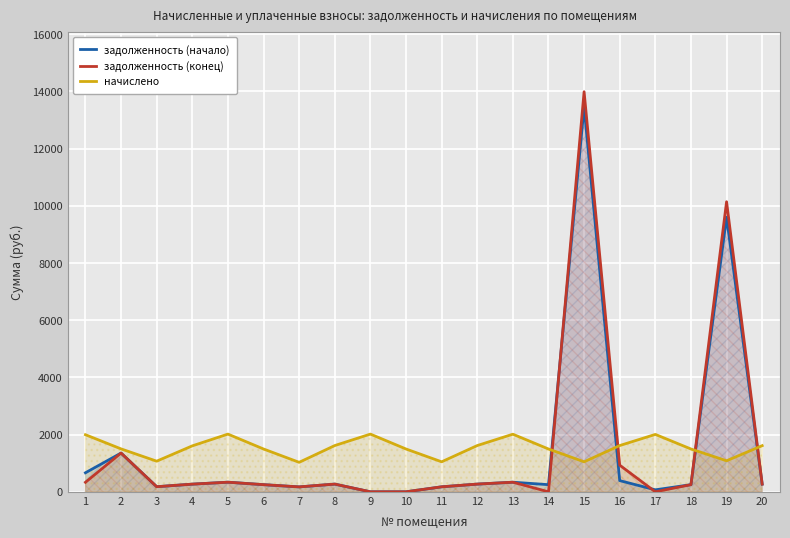

Which series changed the most between 10 and 12?

задолженность (конец)